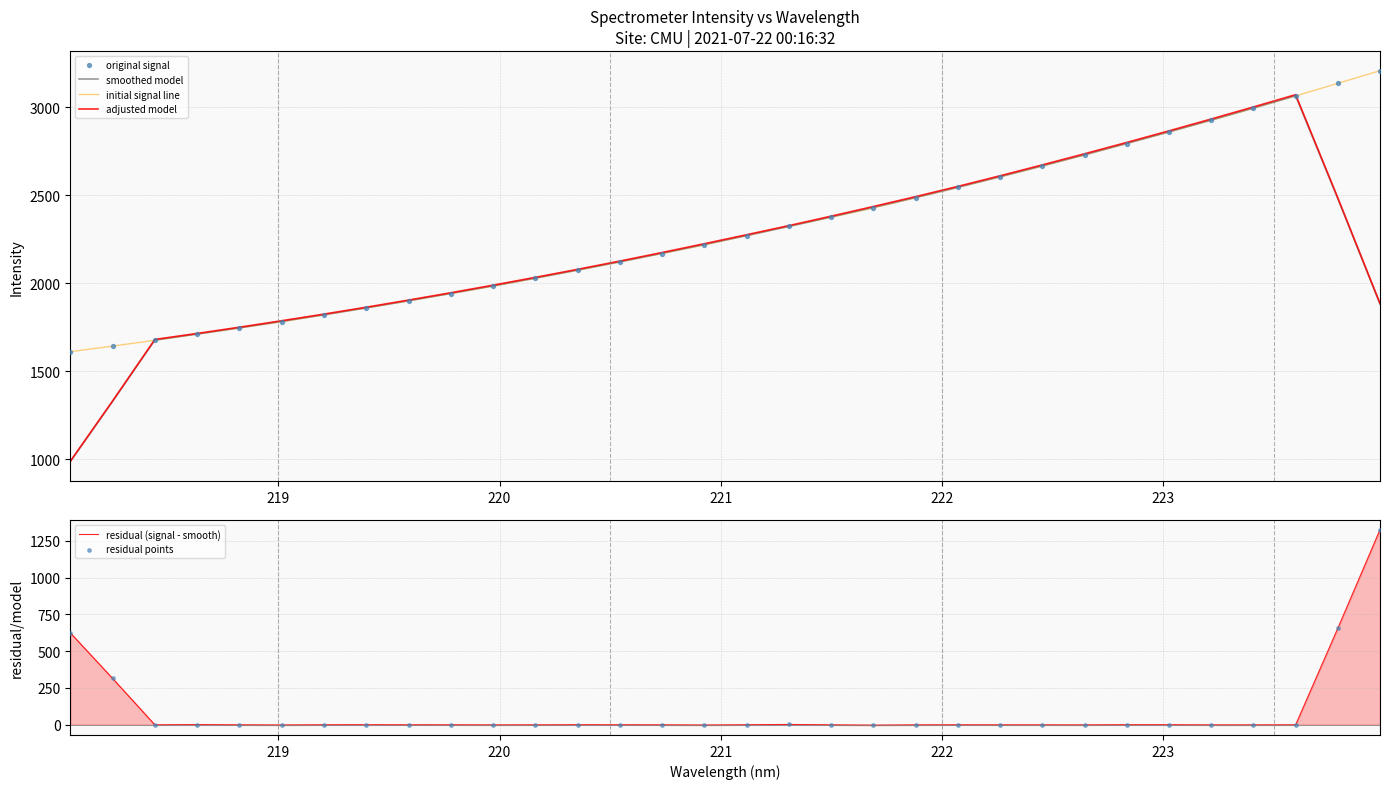

What is the highest value of the adjusted model series?

3070.5